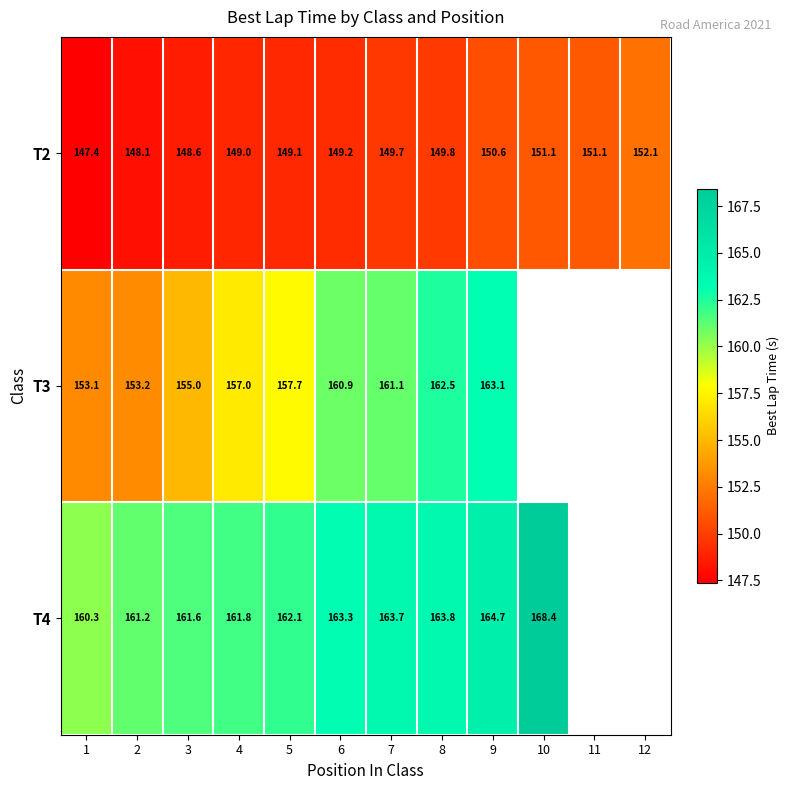

Which series has the largest range (max minus min)?

T3